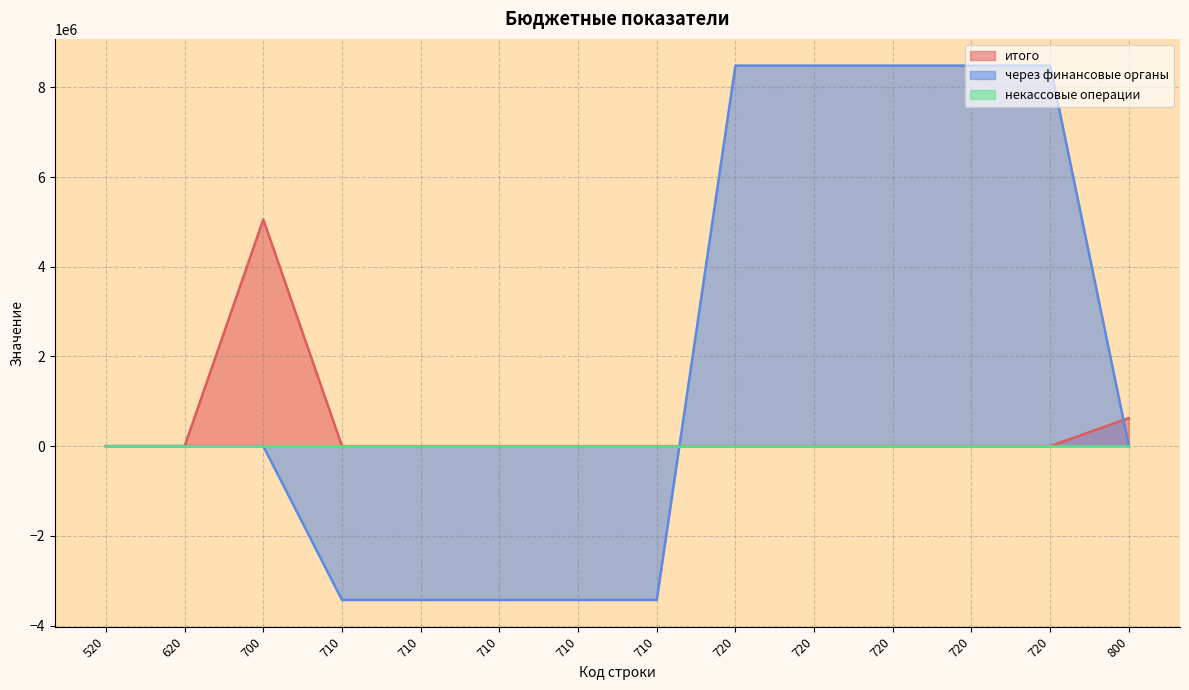

The через финансовые органы series shows -4605268.6 at 710. True or false?

False